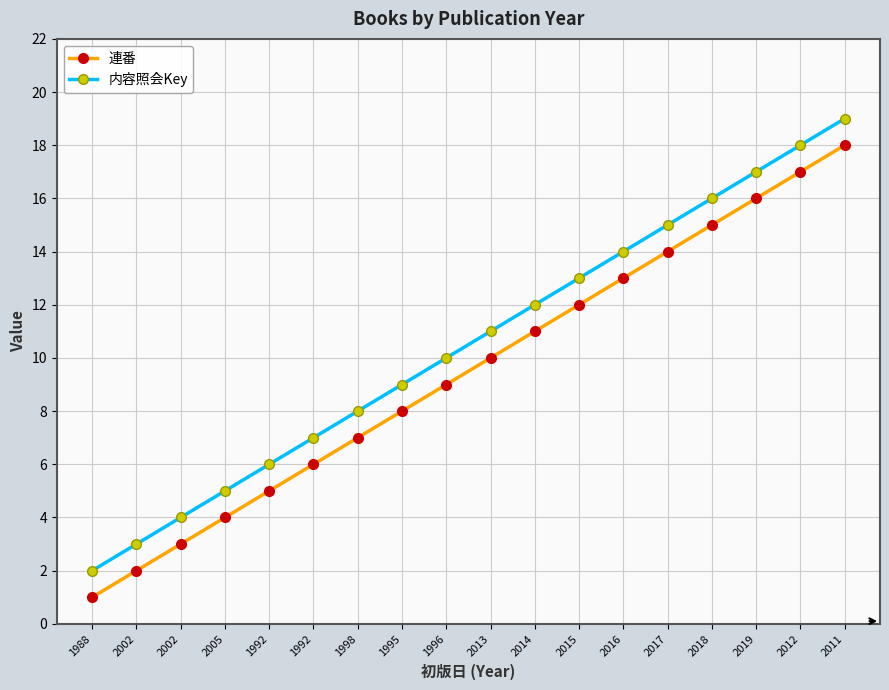

Read the 内容照会Key value at 1995, to the nearest 10.

10